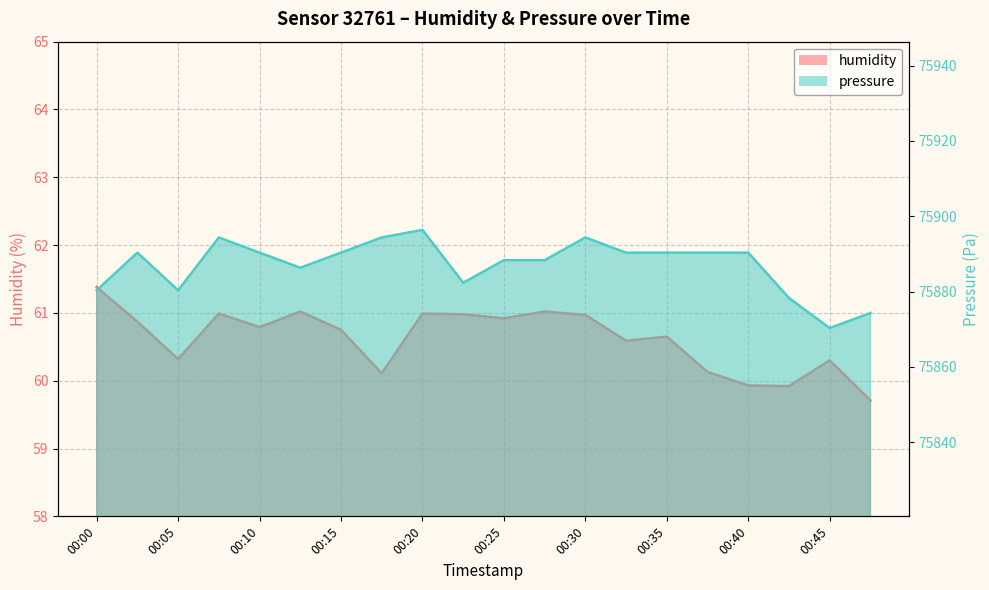

How many data points does each series have?

20